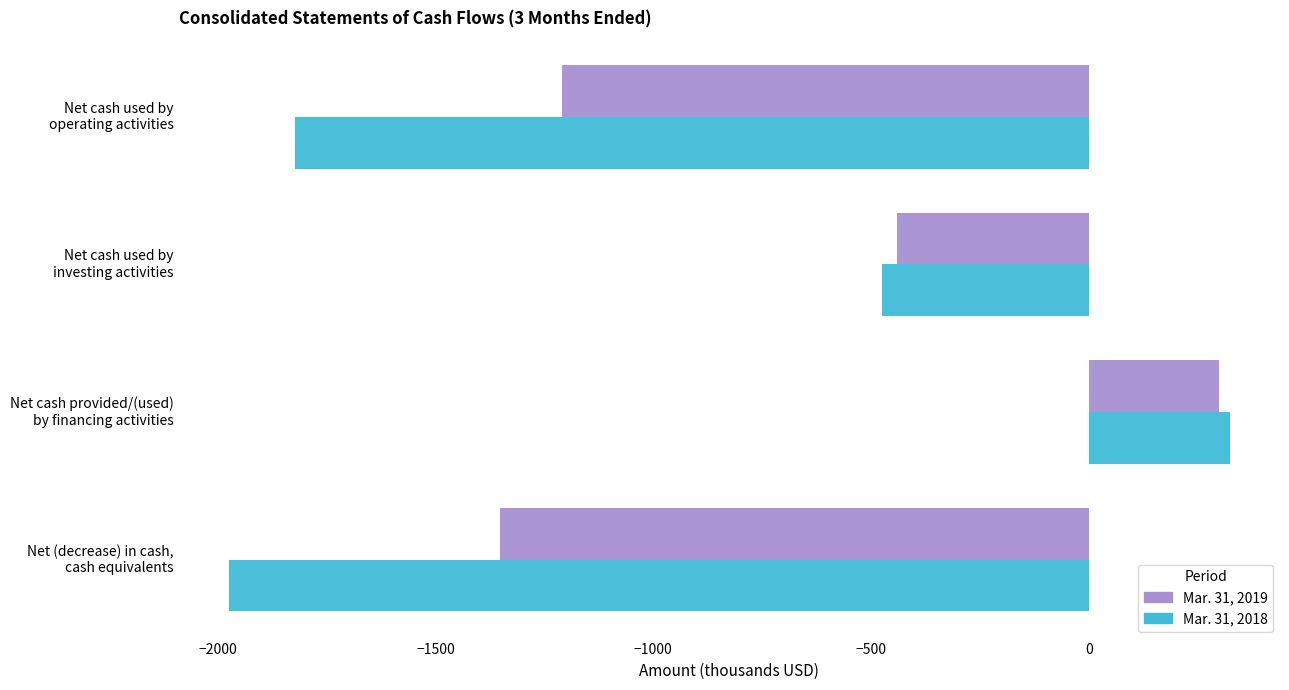

Which series has the largest total across all categories?

Mar. 31, 2019